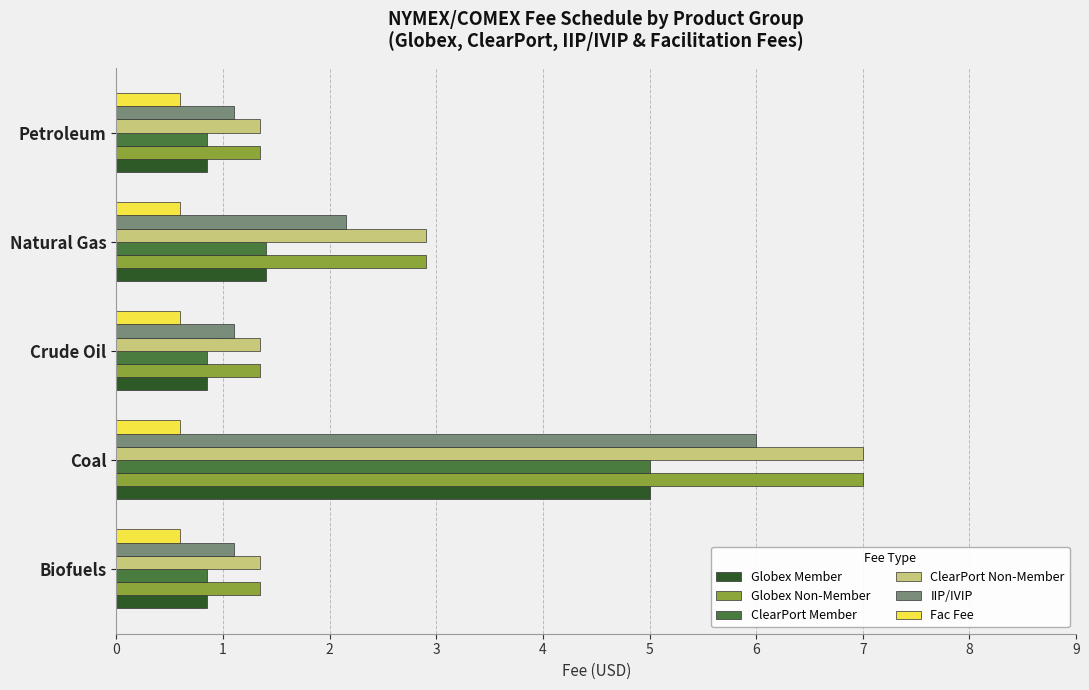

What is the spread (max minus min) of values at Natural Gas?

2.3